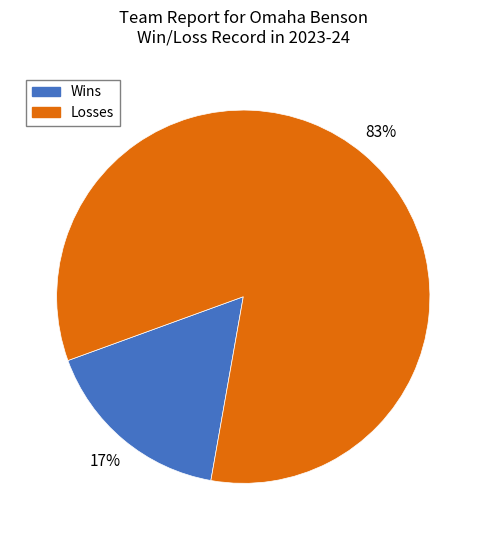

To the nearest percent, what portion does Losses represent?

83%